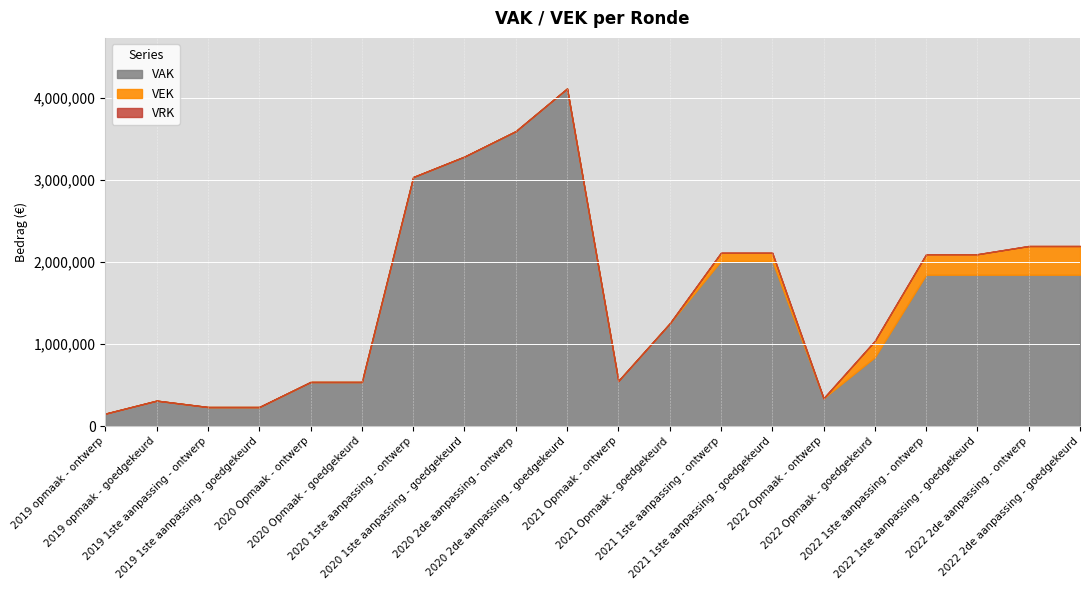

Which category has the lowest value in the VEK series?

2019 opmaak - ontwerp